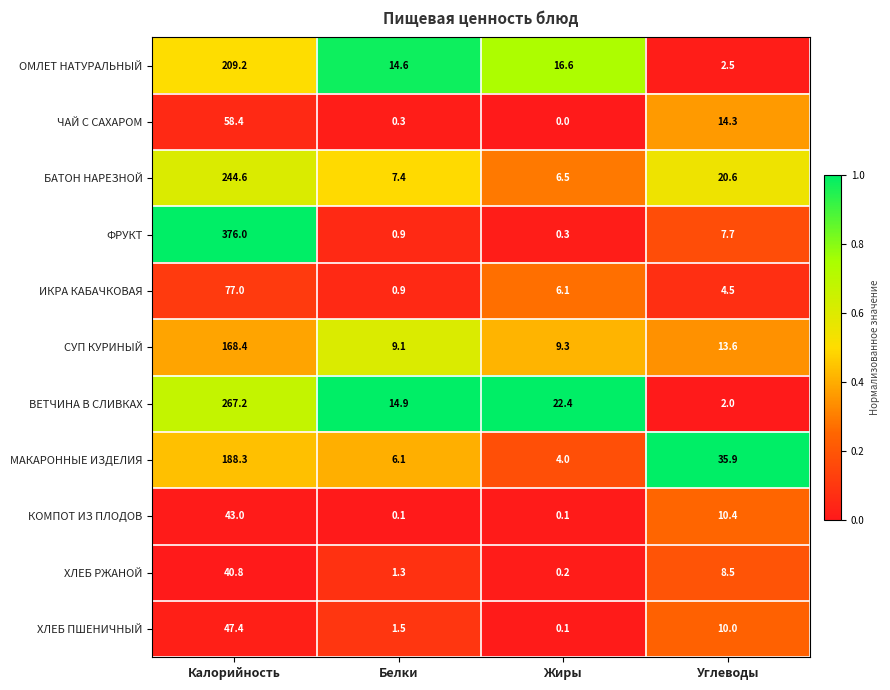

Which label corresponds to the largest value in the chart?

Калорийность